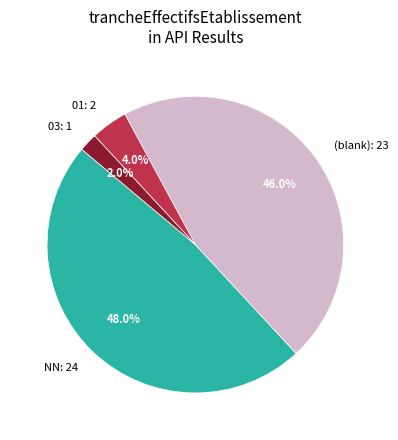

How much of the chart is everything except NN: 24?

52.0%